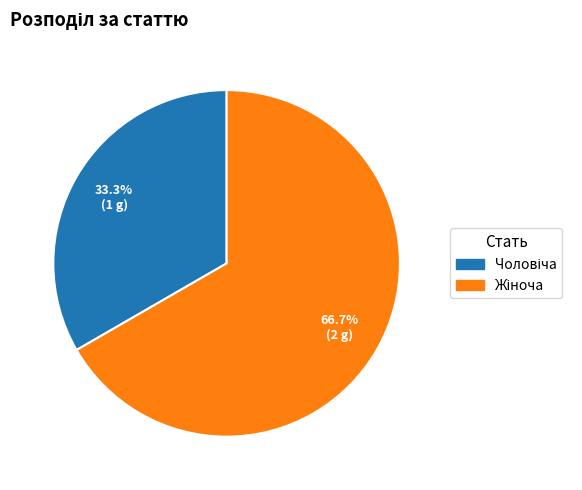

Is there a majority slice in this chart?

Yes